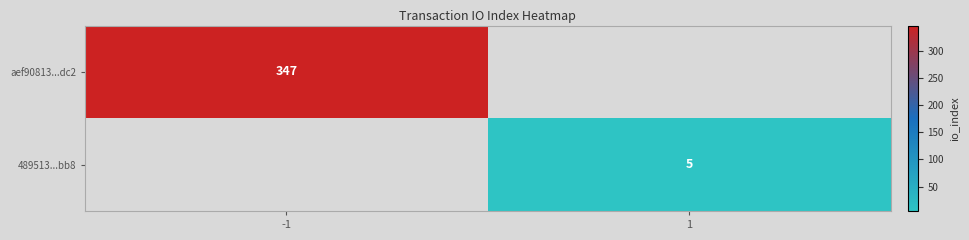

True or false: 489513...bb8 has a value of 3 at 1.

False